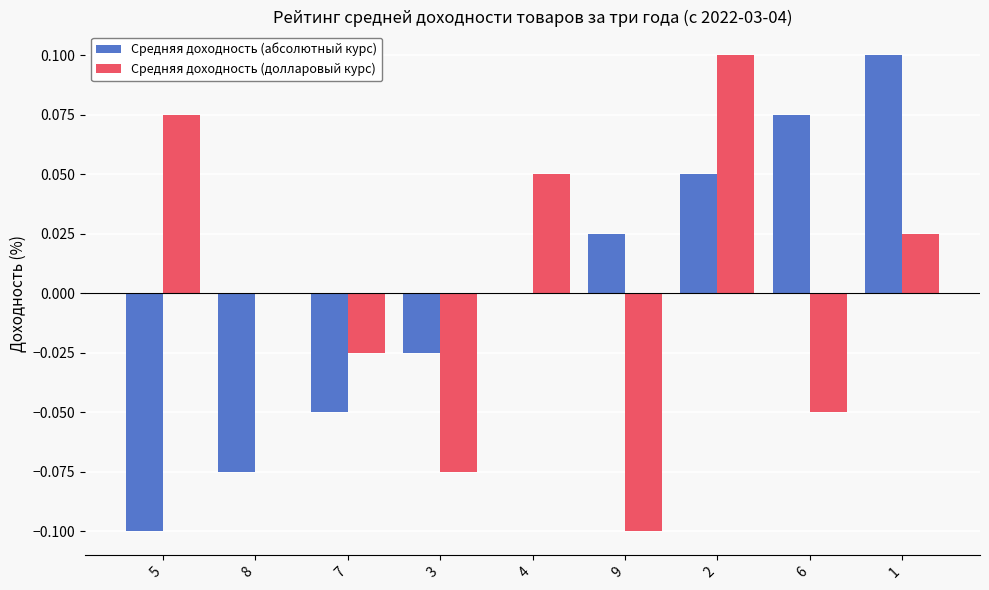

Is the value of Средняя доходность (долларовый курс) at 5 greater than the value of Средняя доходность (абсолютный курс) at 9?

Yes